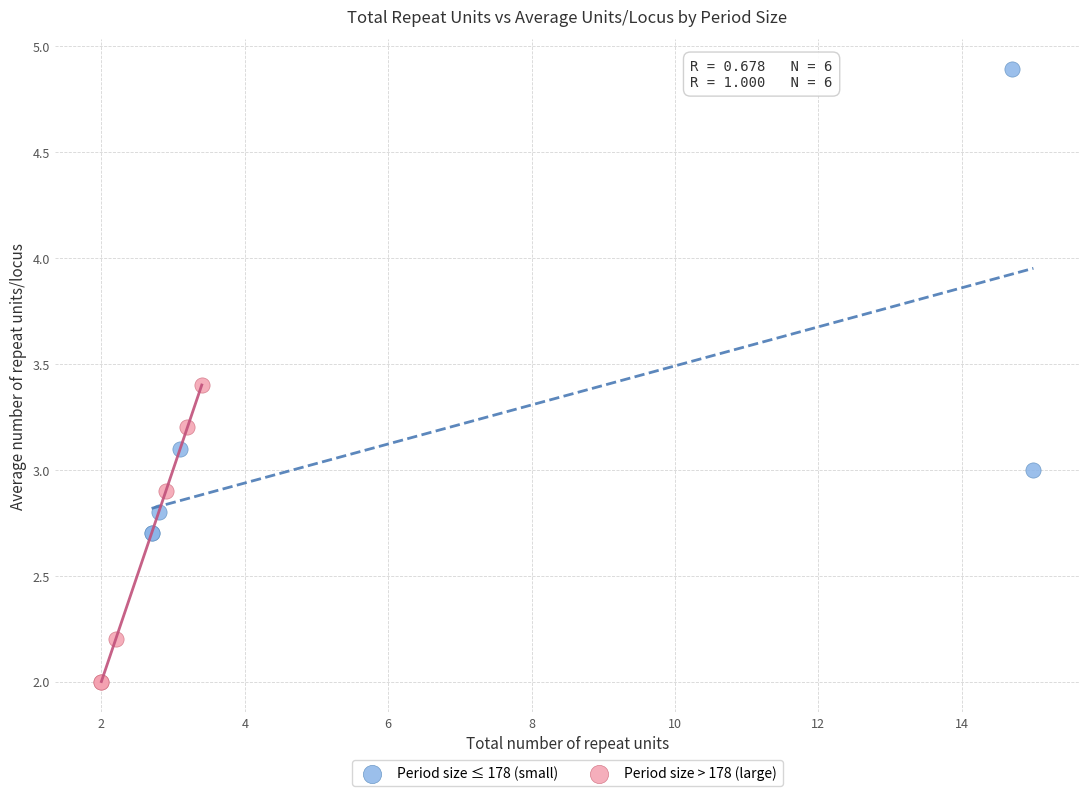

Which series contains the highest Y value?

Period size ≤ 178 (small)